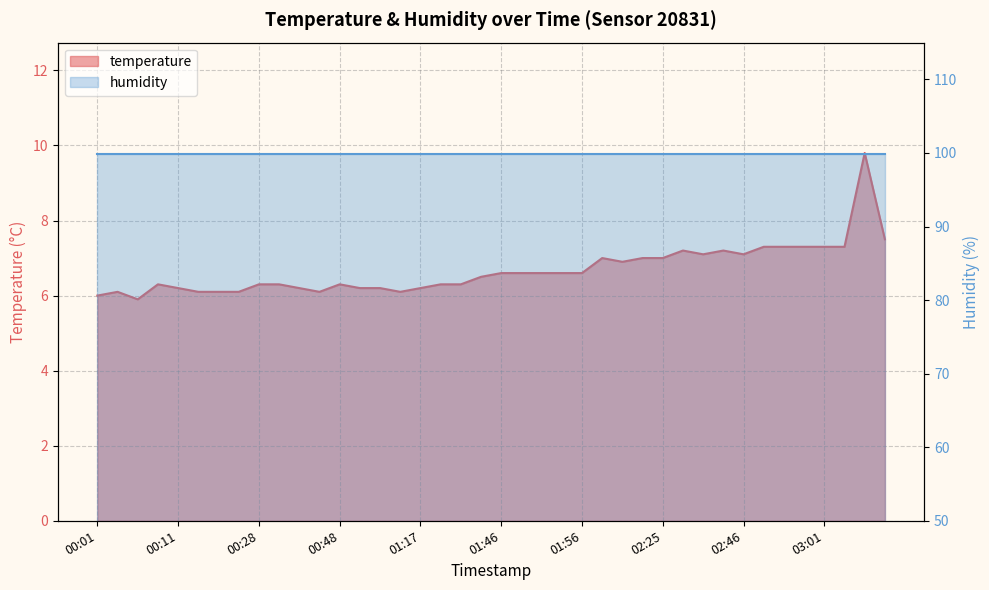

Which has a higher value, 03:09 or 00:52?

03:09